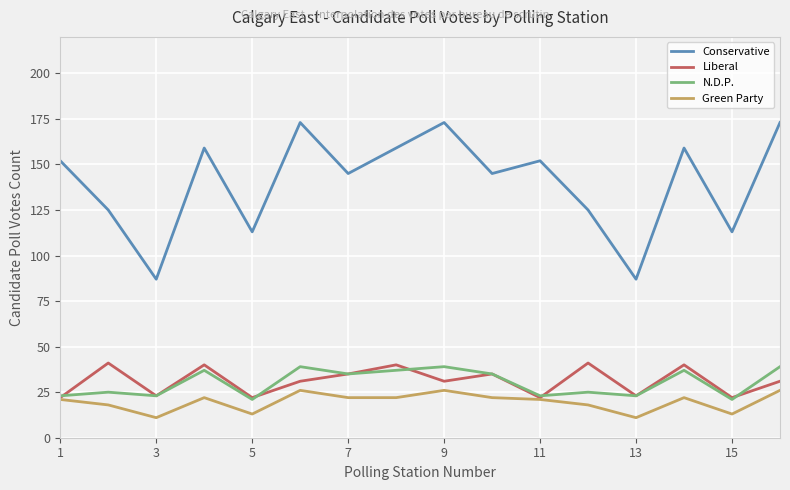

Which series has the largest total across all categories?

Conservative